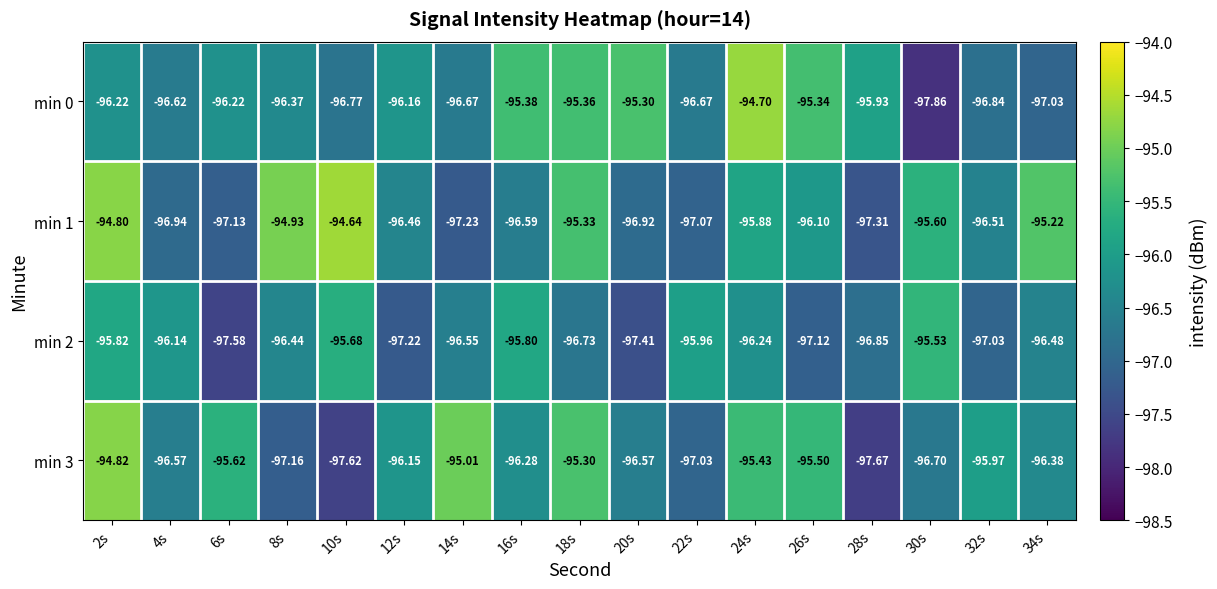

At which category is the sum across all series the highest?

2s